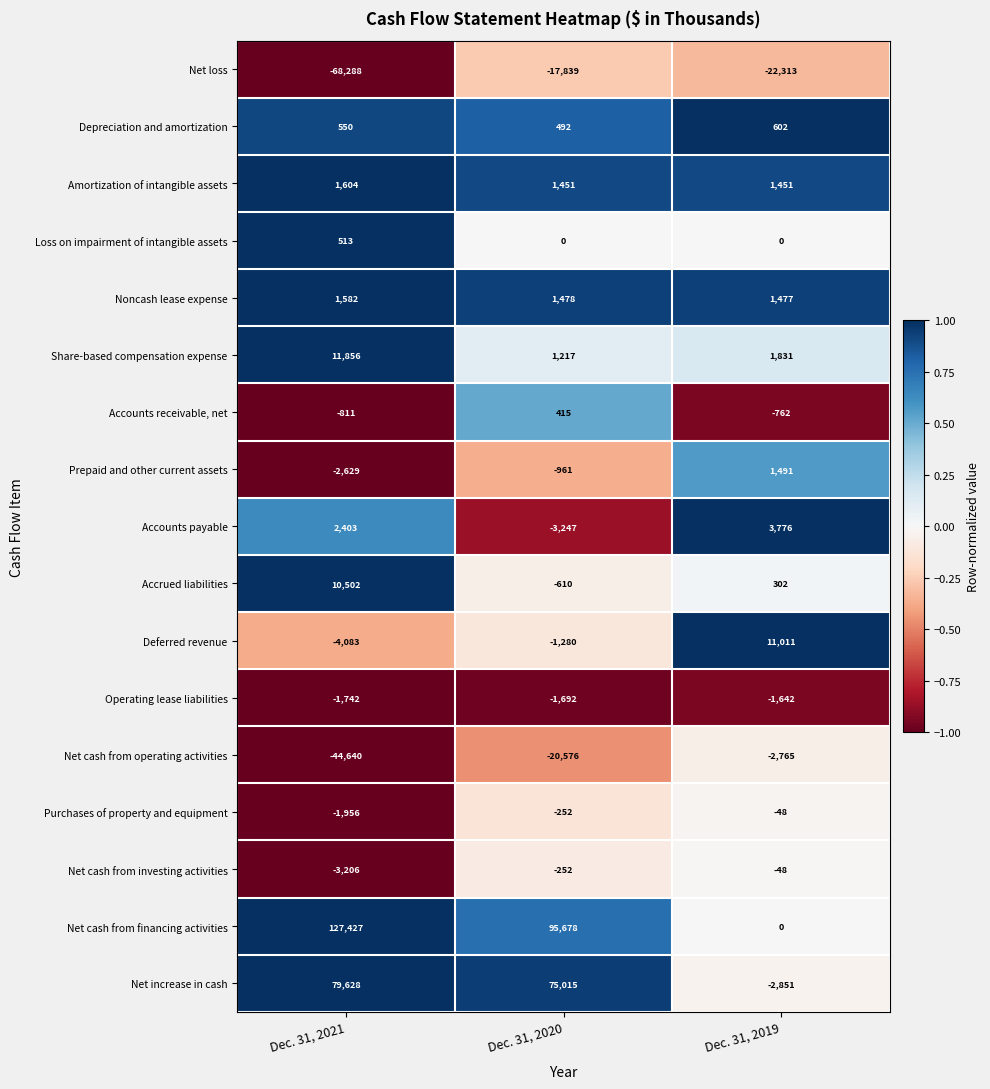

Count the number of categories in the chart.

3